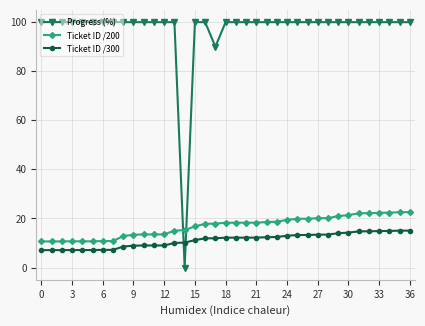

At how many categories does at least one series exceed 86?

36